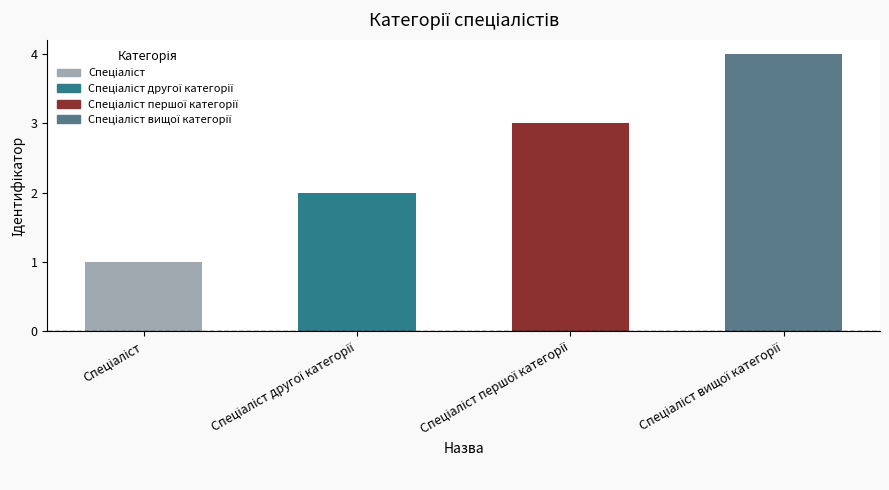

What is the sum of all values?

10